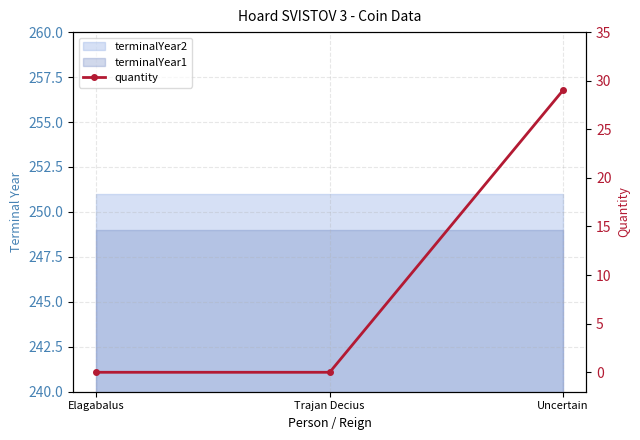

Does the chart have visible grid lines?

Yes